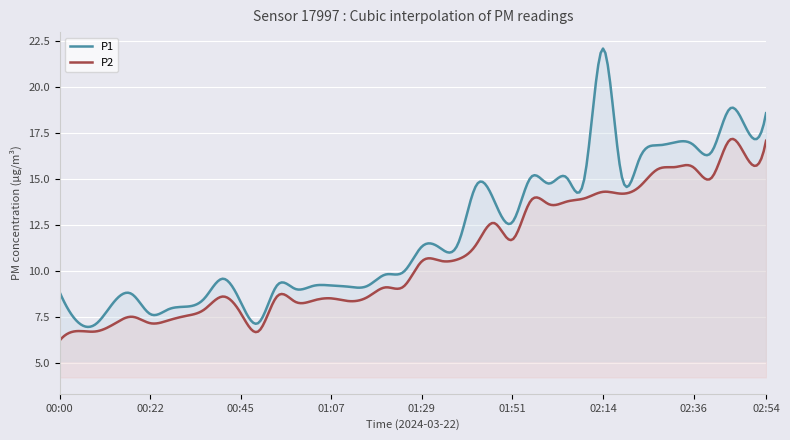

List the labels in order of P2 value, smallest first.

00:00, 00:09, 00:05, 00:49, 00:13, 00:22, 00:27, 00:18, 00:31, 00:45, 00:36, 00:58, 01:11, 01:02, 01:07, 01:16, 00:40, 00:54, 01:20, 01:25, 01:29, 01:34, 01:38, 01:42, 01:51, 01:47, 02:00, 02:05, 01:56, 02:09, 02:18, 02:14, 02:23, 02:40, 02:27, 02:36, 02:32, 02:49, 02:54, 02:45